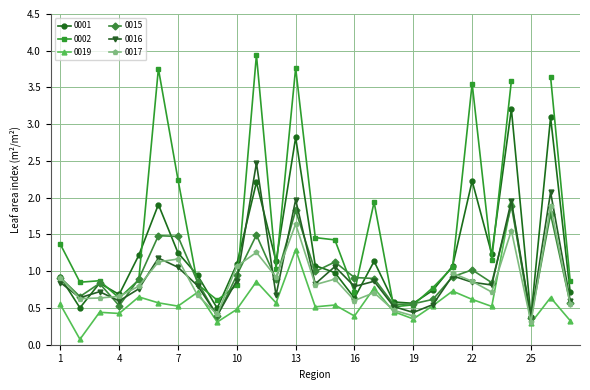

The 0019 series shows 0.3 at 25. True or false?

True